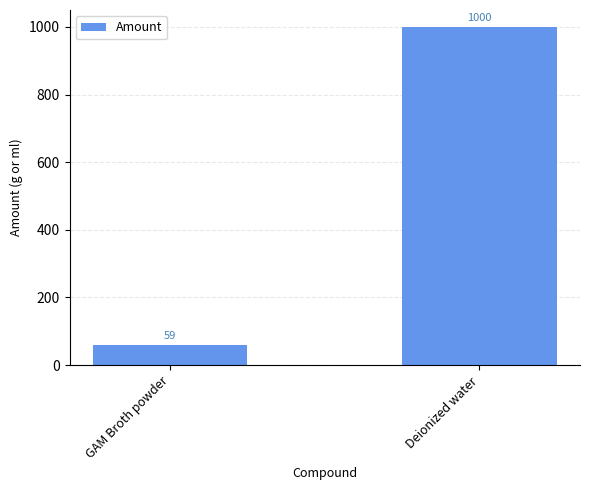

How many bars are there in total?

2